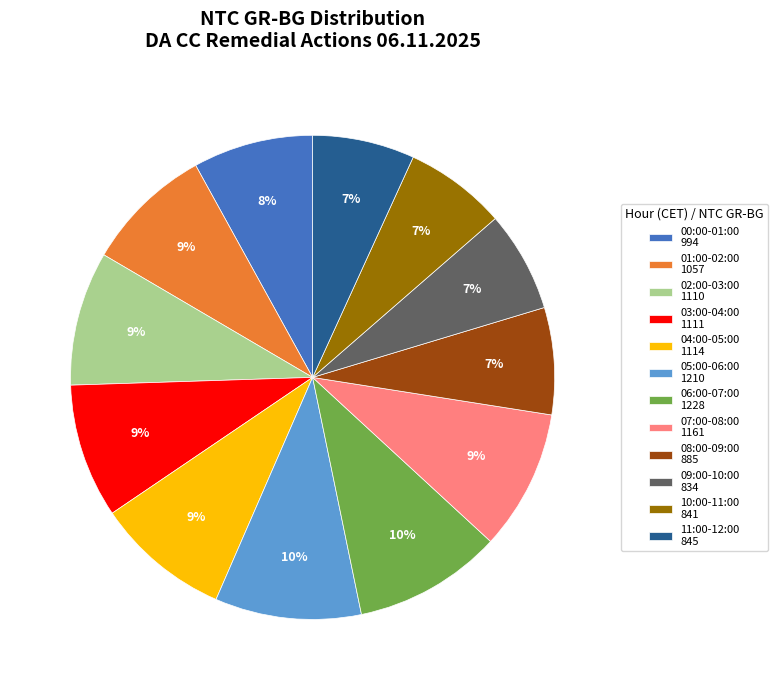

Combined, do 08:00-09:00 885 and 04:00-05:00 1114 account for over 50%?

No